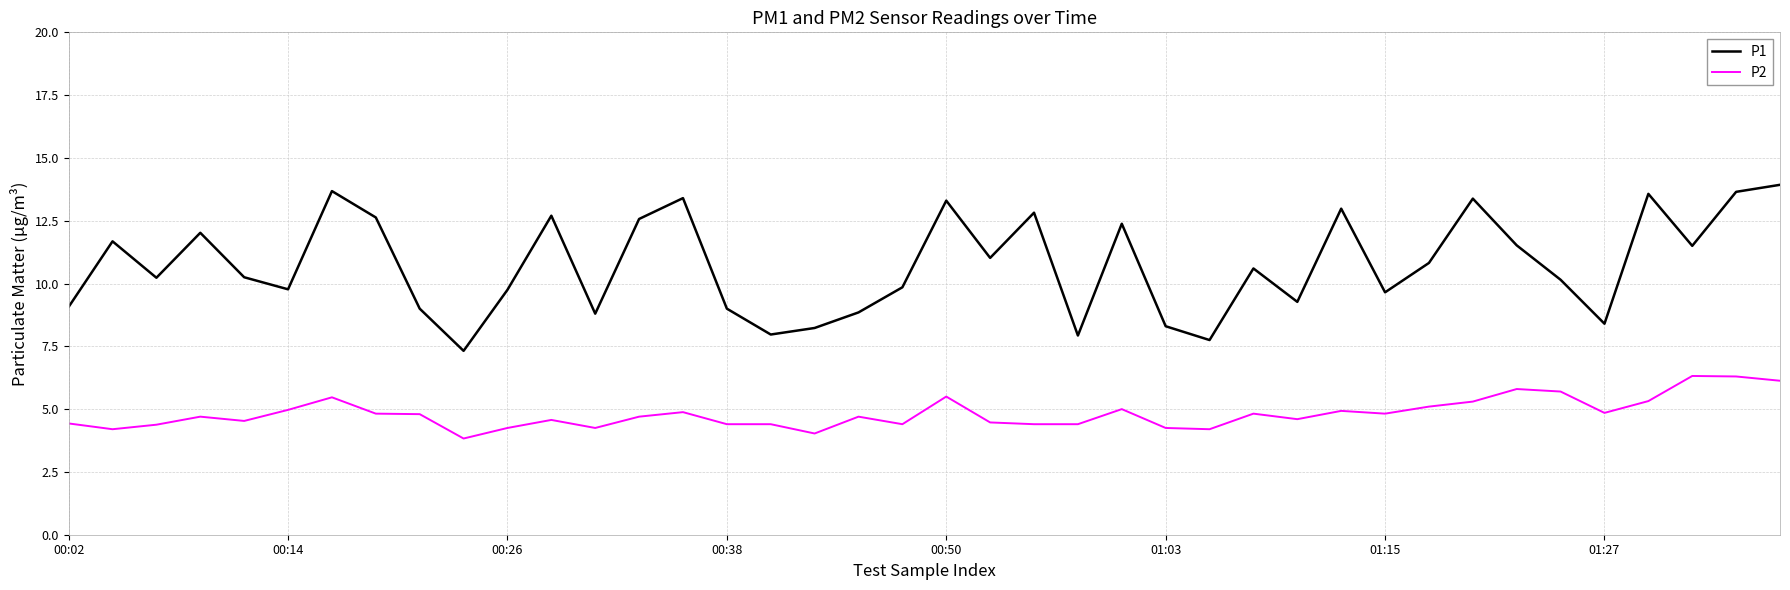

What is the difference between the maximum and minimum values in the P2 series?

2.5